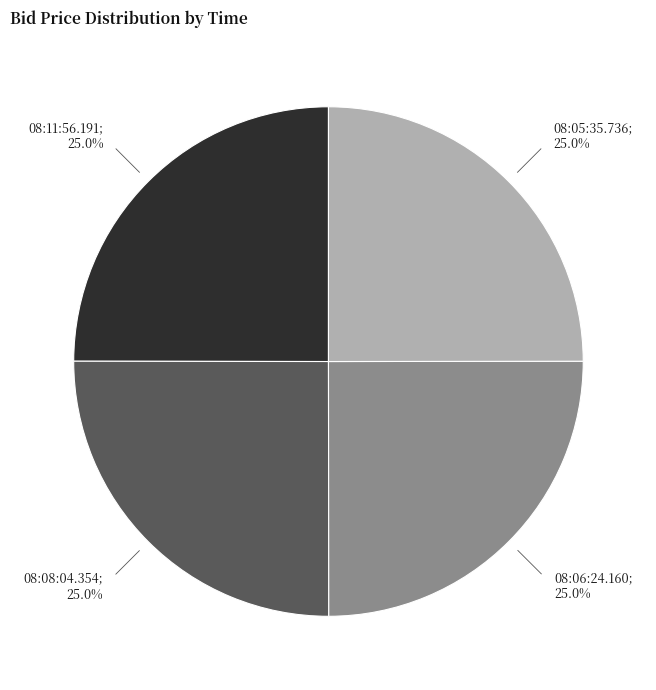

Does any single category account for the majority?

No